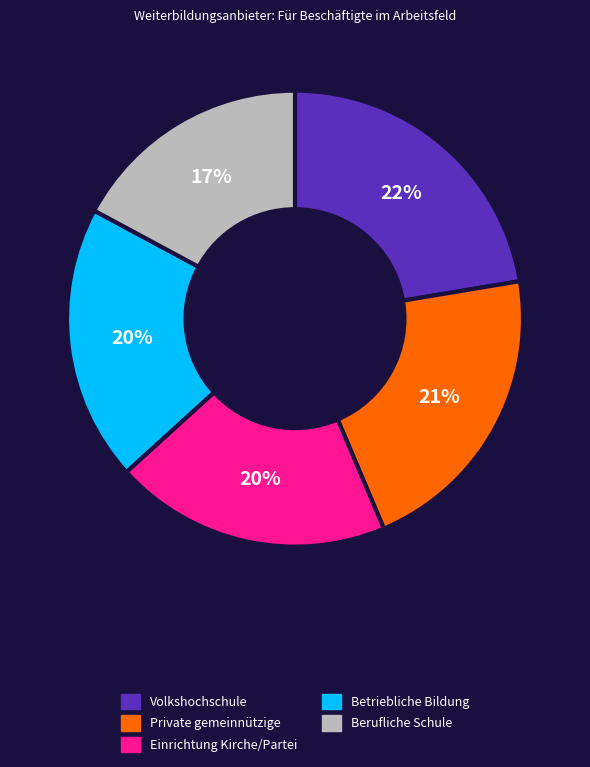

Does Berufliche Schule represent more than half of the total?

No